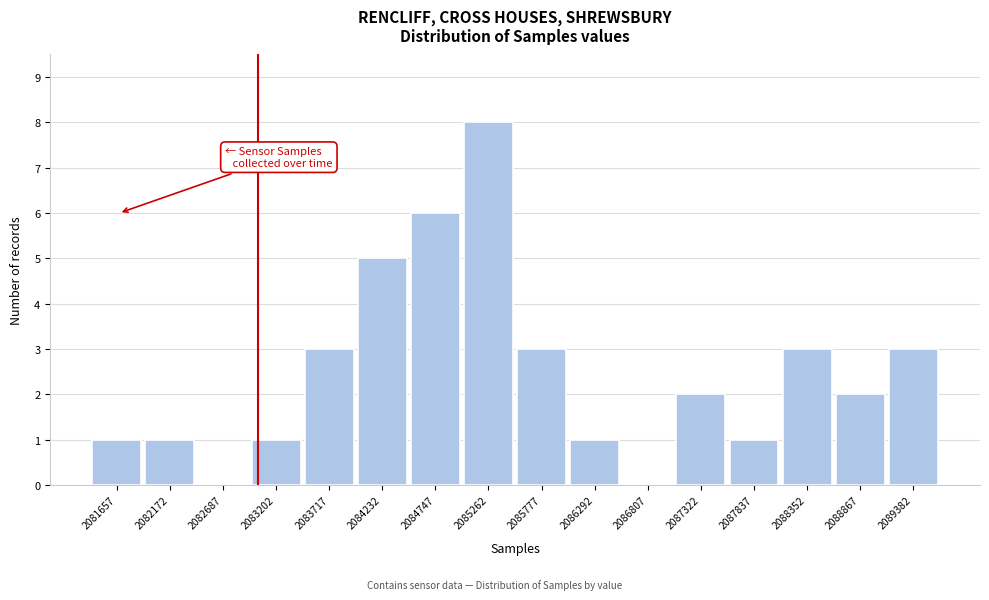

Reading right to left, what are all the values shown in this chart?

2089382=3	2088867=2	2088352=3	2087837=1	2087322=2	2086807=0	2086292=1	2085777=3	2085262=8	2084747=6	2084232=5	2083717=3	2083202=1	2082687=0	2082172=1	2081657=1